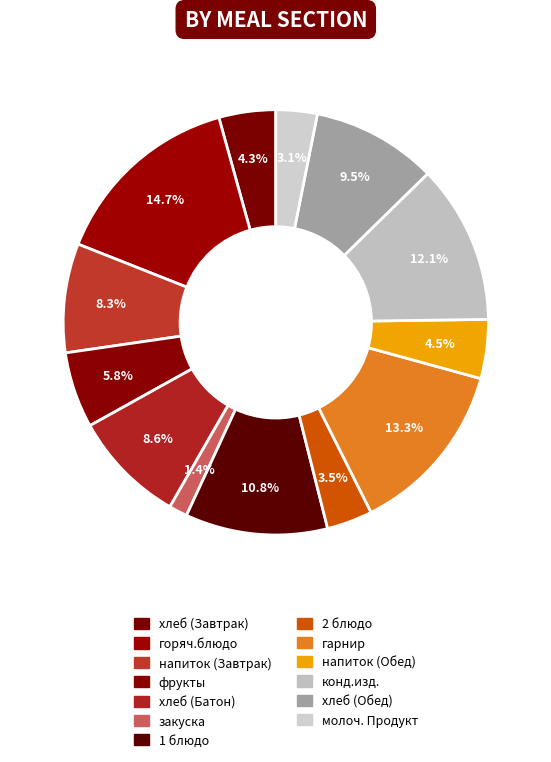

How many segments does this pie chart have?

13